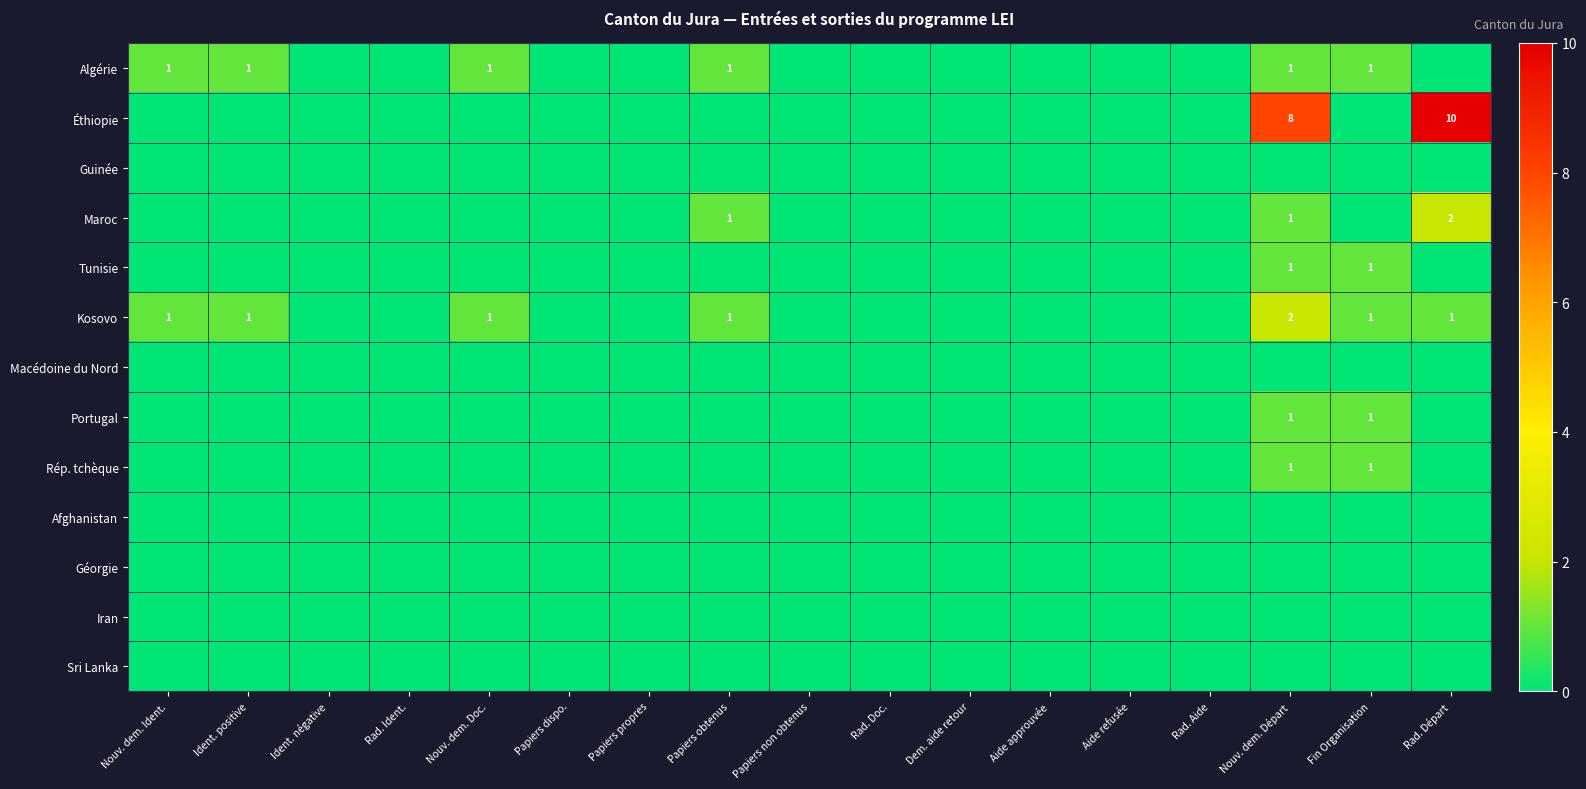

The Tunisie series shows 0 at Aide approuvée. True or false?

True